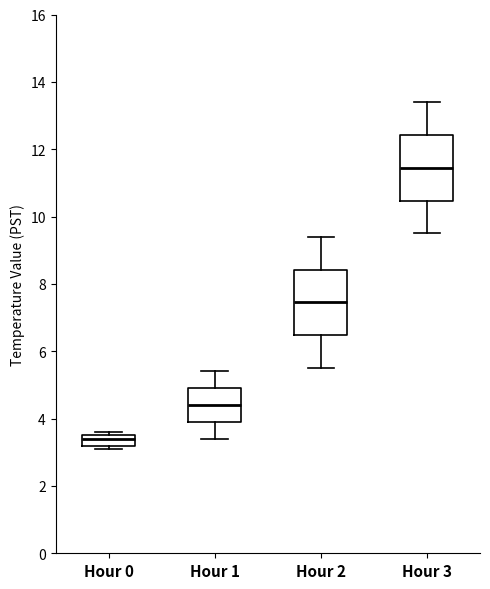

Which box's median line is the lowest?

Hour 0